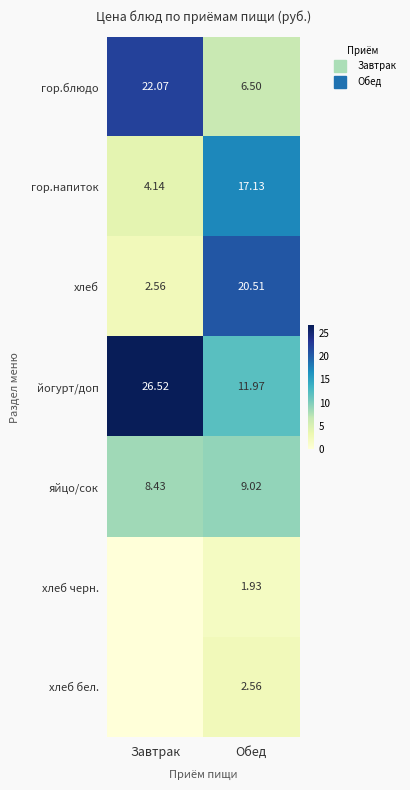

At which category does the chart reach its peak across all series?

Завтрак